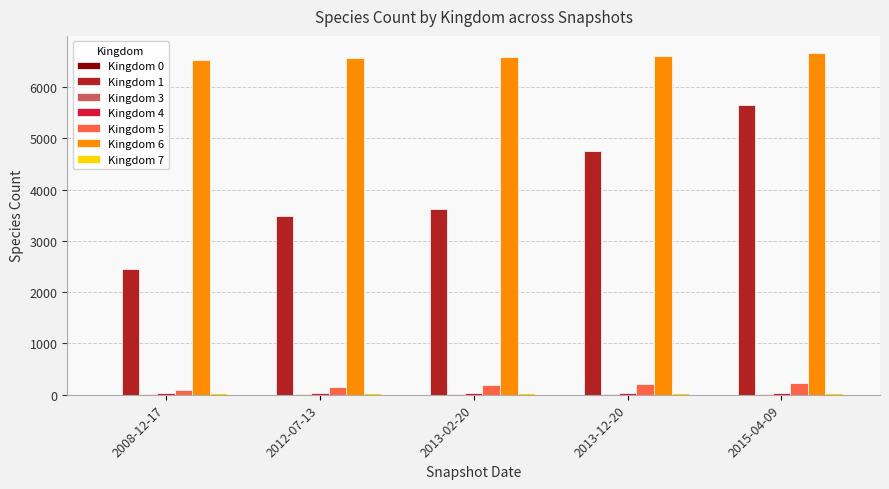

The value of Kingdom 1 at 2008-12-17 is 2448. True or false?

True